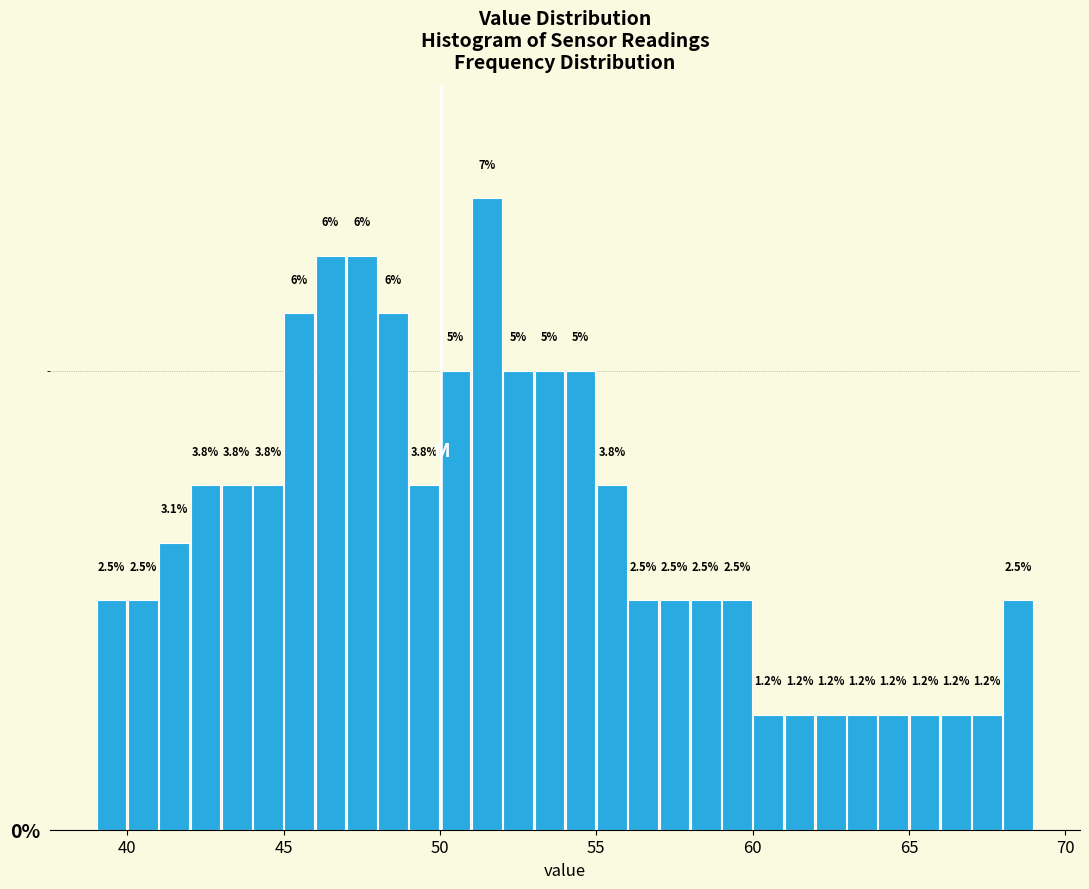

Around what value on the x-axis is the tallest bar? Give the approximate position of its centre, as read against the axis.

51.5